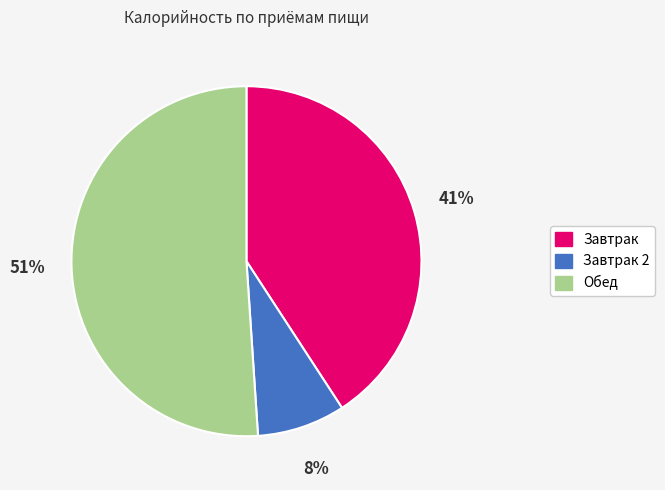

Is there a majority slice in this chart?

Yes